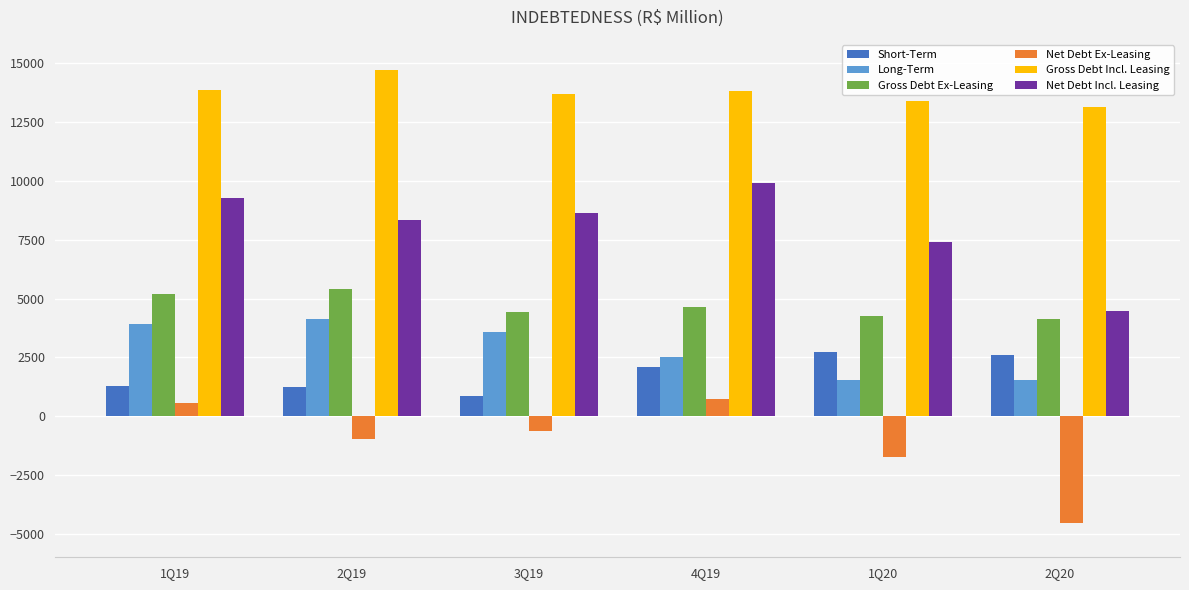

At which label is Long-Term closest to 2843?

4Q19